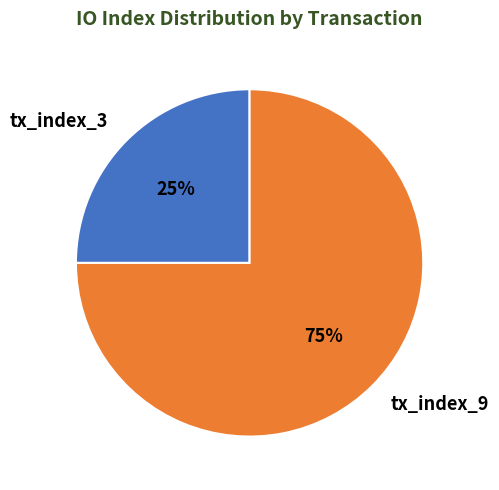

What is the majority slice?

tx_index_9